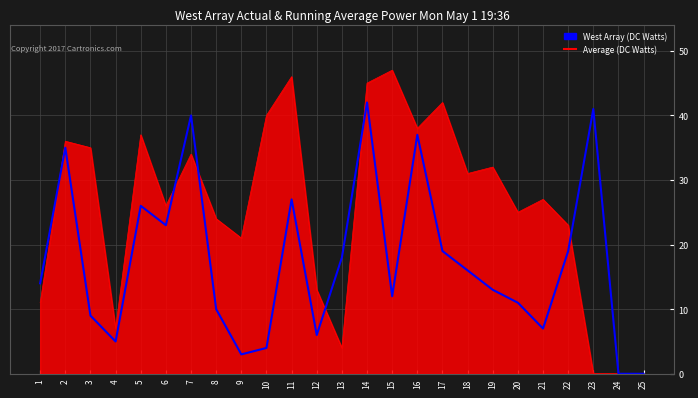

Is it true that West Array (DC Watts) equals 27 at 21?

True